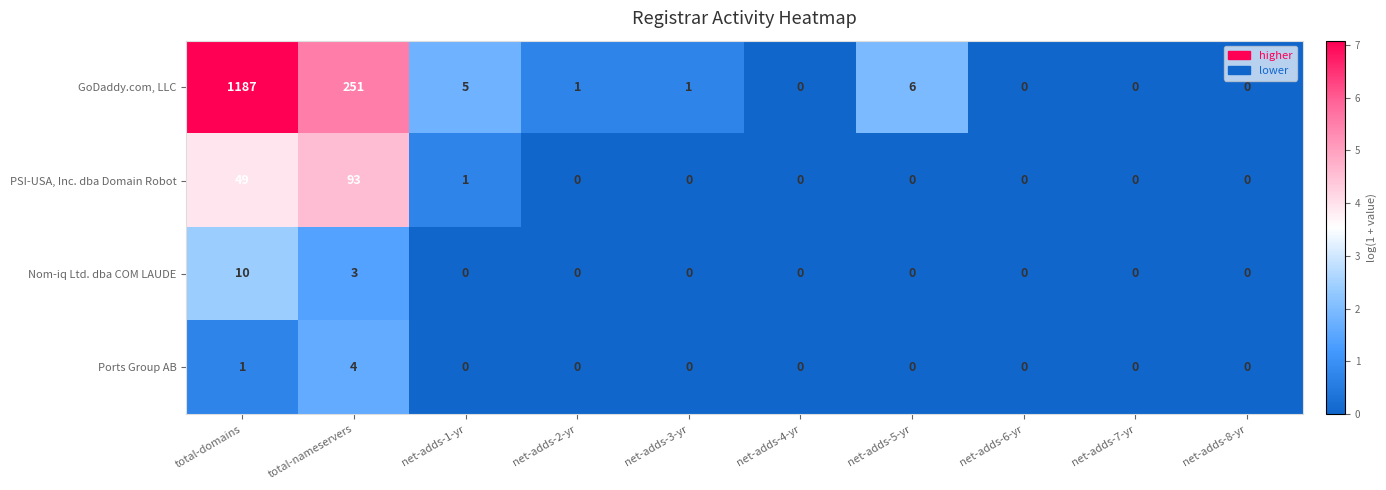

Count the number of categories in the chart.

10